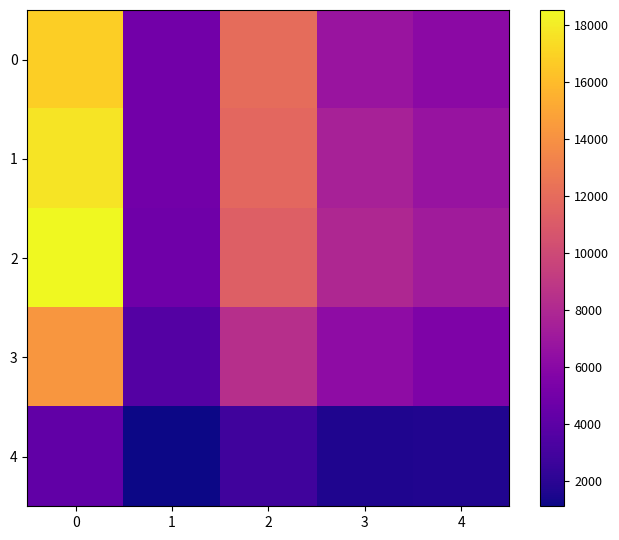

Rank the series by their maximum value, from highest to lowest.

2, 1, 0, 3, 4